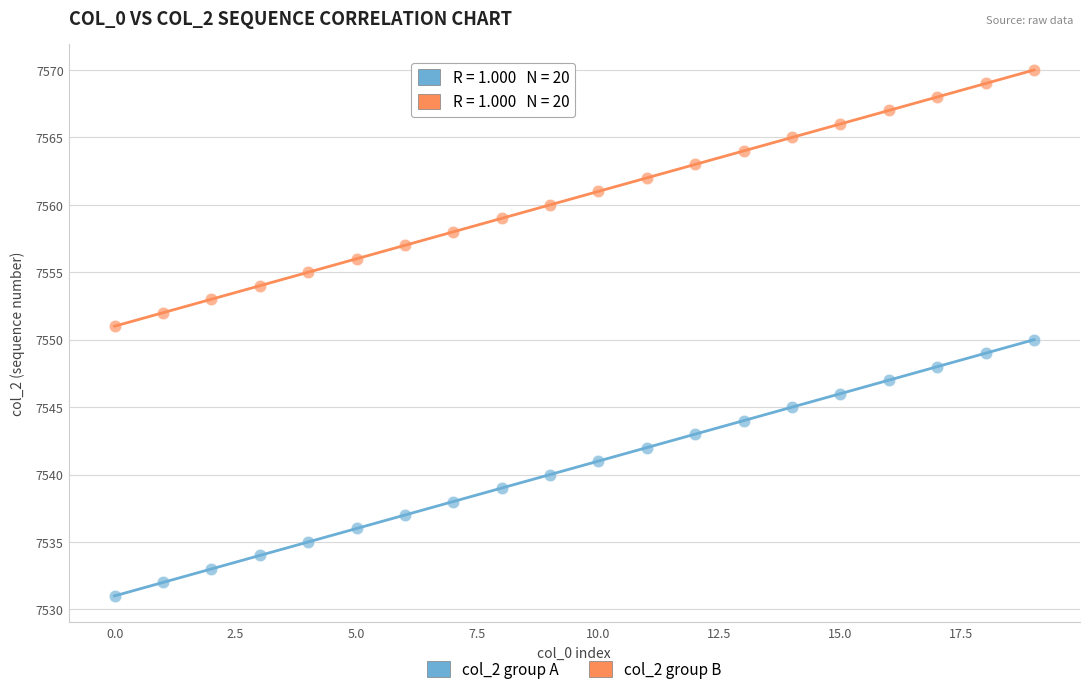

Across all data points, what is the range of Y values (max minus min)?

39